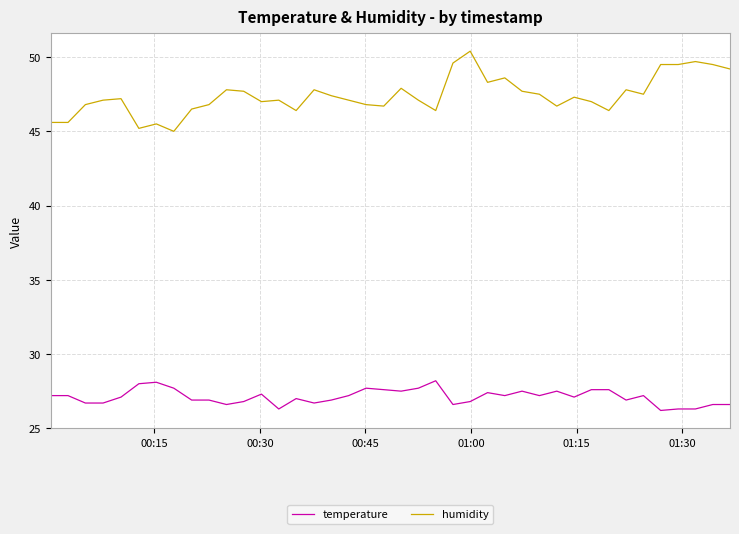

Which series has the largest total across all categories?

humidity